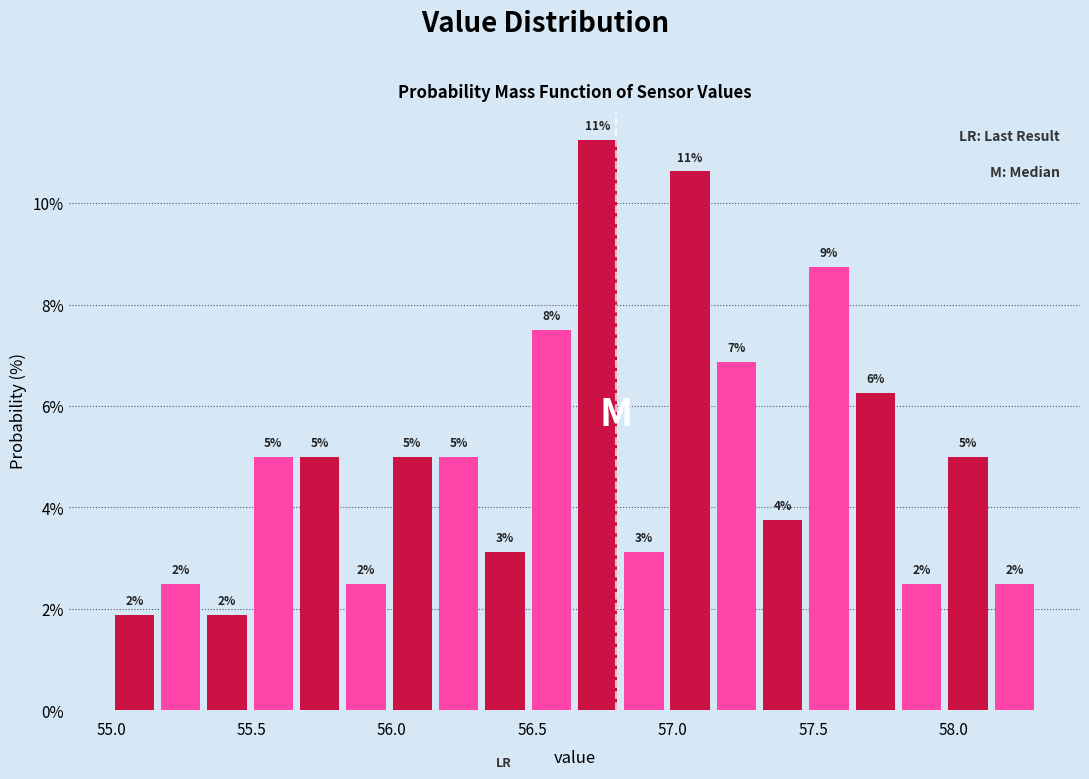

Around what value on the x-axis is the tallest bar? Give the approximate position of its centre, as read against the axis.

56.75